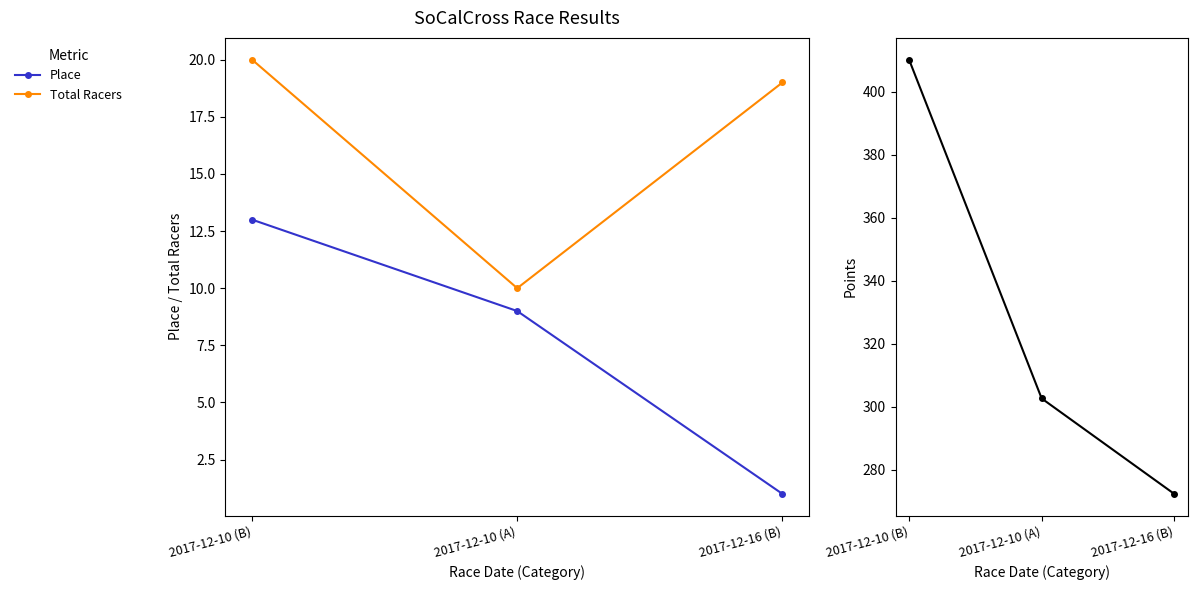

Where does the Points series first go above 302?

2017-12-10 (B)